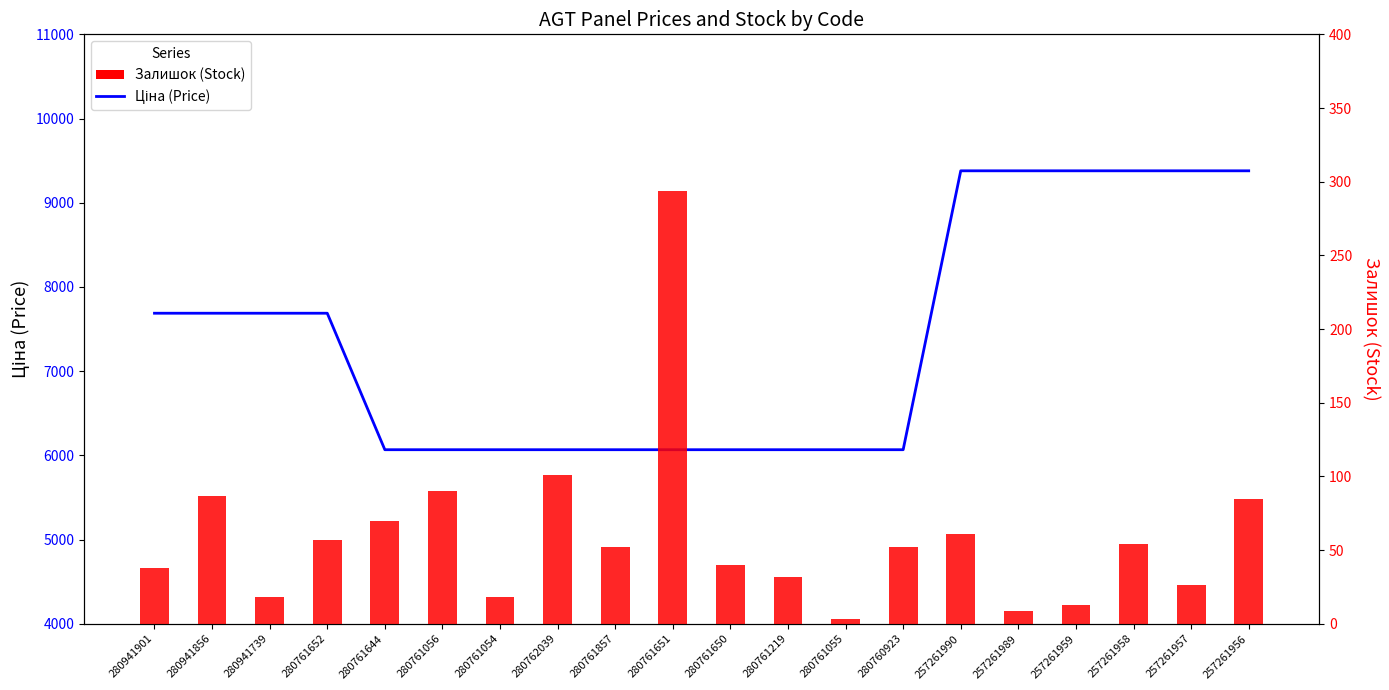

What is the value of the Залишок bar at the 4th from the left?

57.0